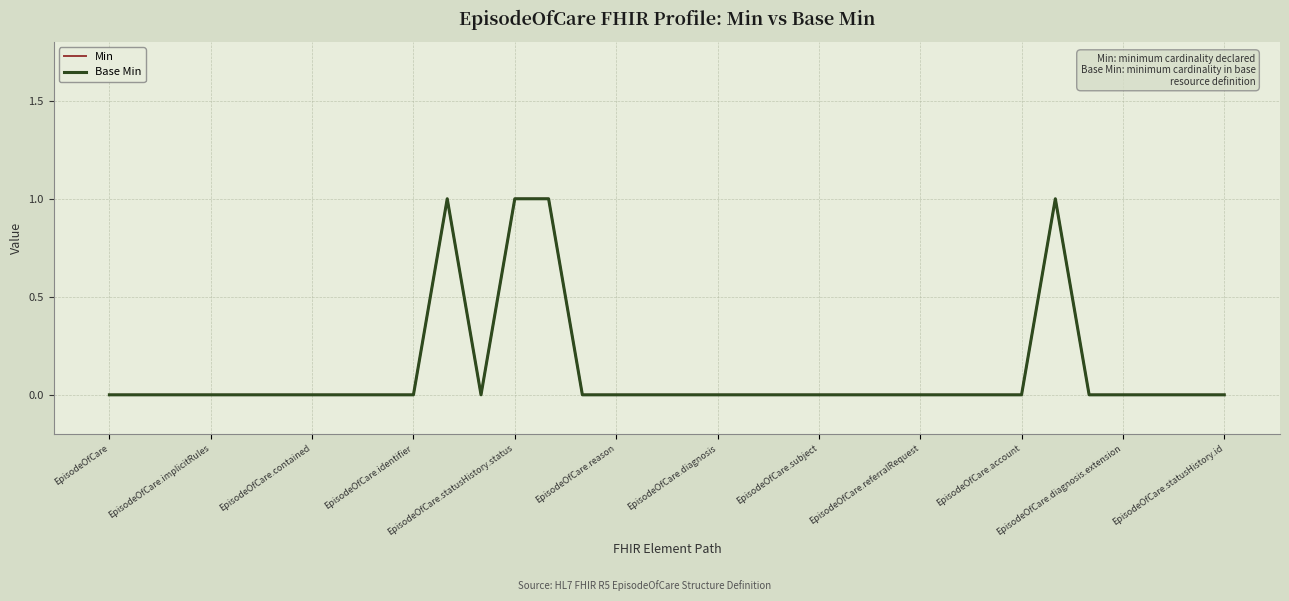

Is this an area chart (filled region under the line)?

No